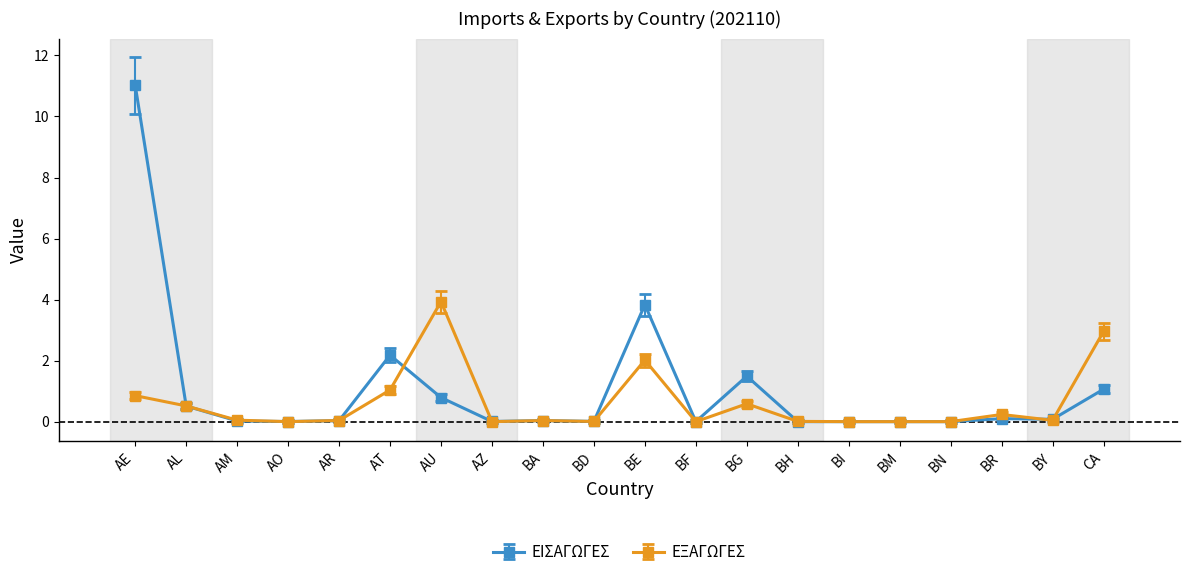

Rank the series by their maximum value, from lowest to highest.

ΕΞΑΓΩΓΕΣ, ΕΙΣΑΓΩΓΕΣ